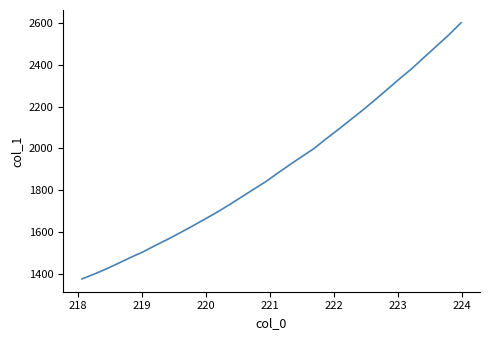

What is the greatest value displayed?

2599.3